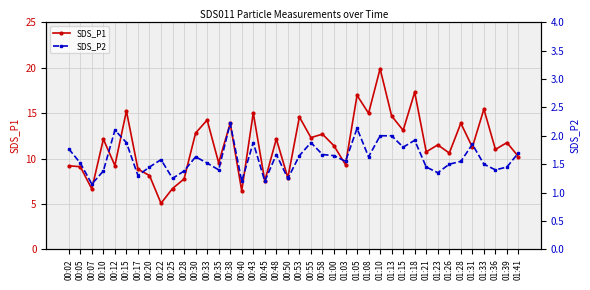

Which series has the widest spread of values?

SDS_P1